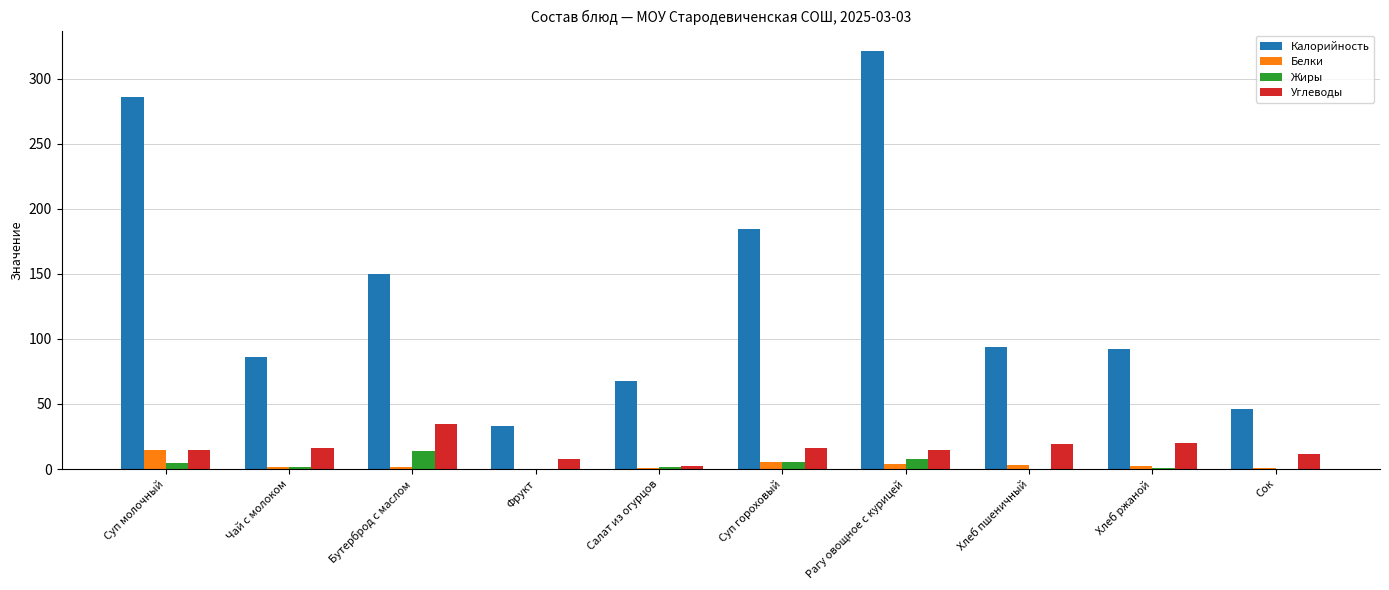

Is it true that Углеводы equals 31.5 at Хлеб пшеничный?

False